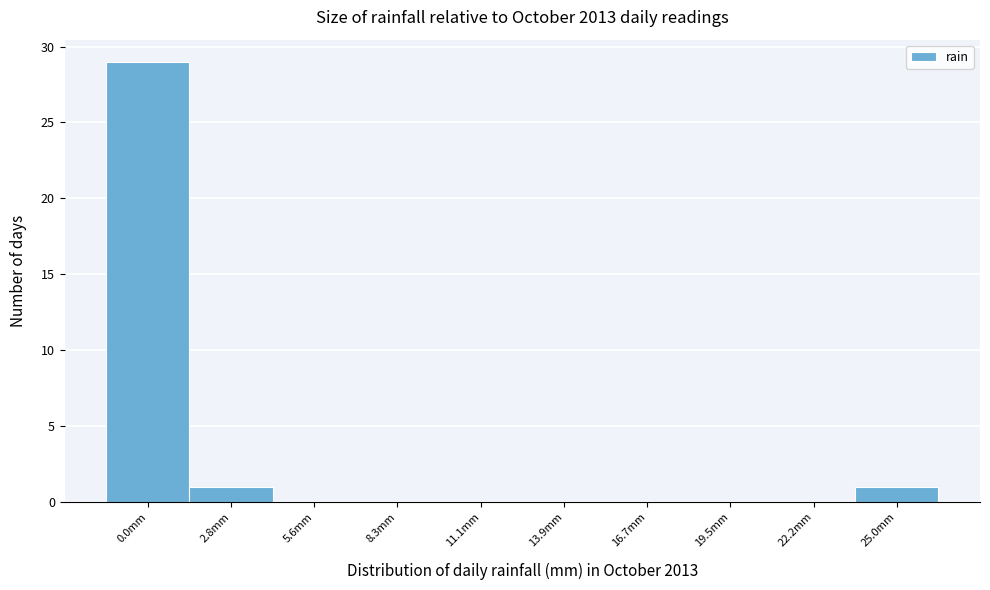

Reading left to right, extract all data points from this chart.

0.0mm=29	2.8mm=1	5.6mm=0	8.3mm=0	11.1mm=0	13.9mm=0	16.7mm=0	19.5mm=0	22.2mm=0	25.0mm=1